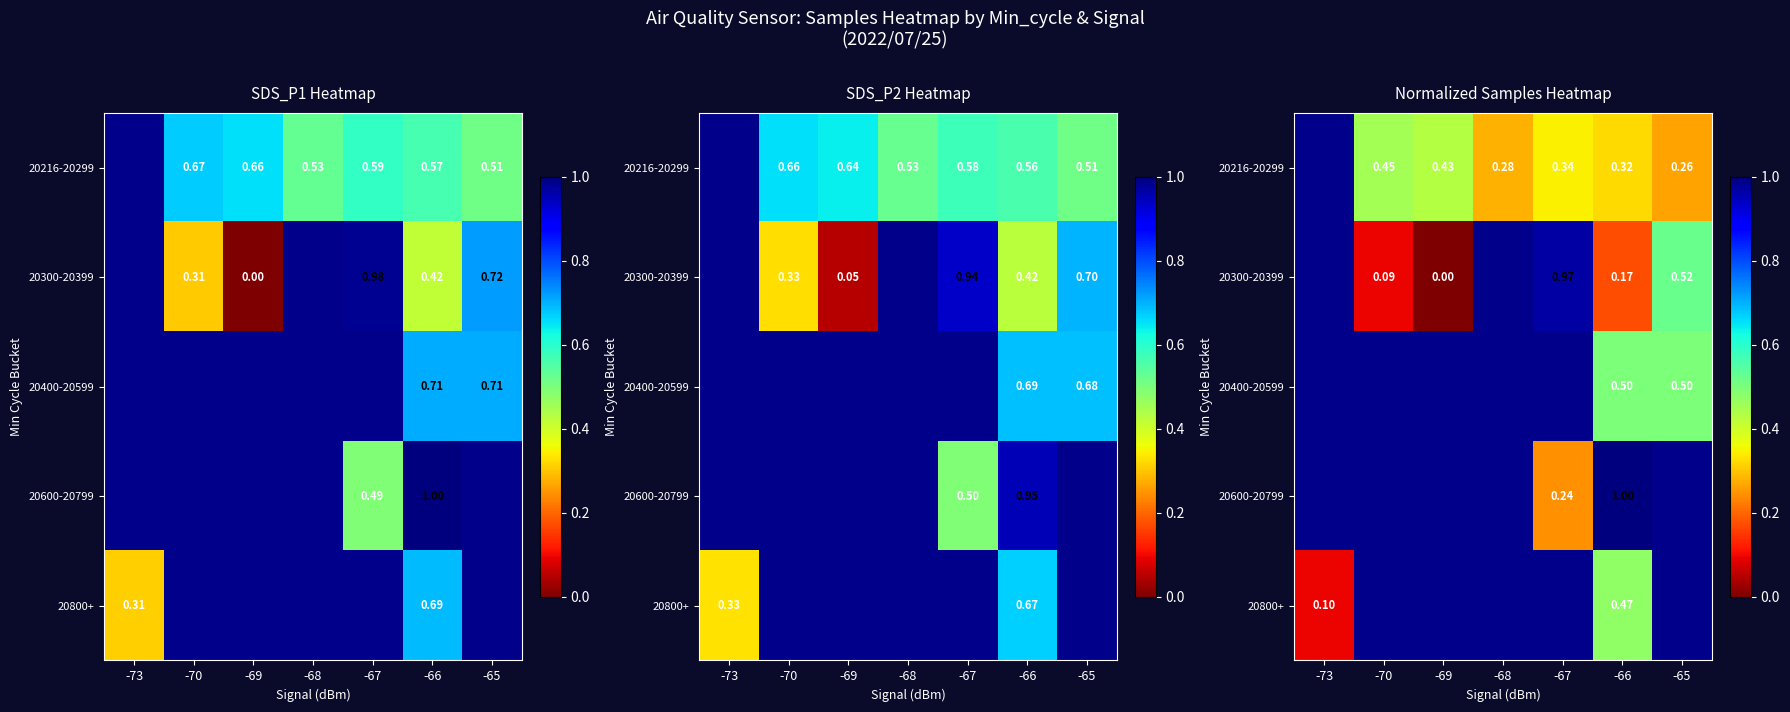

Between -65 and -67, which is larger?

-67